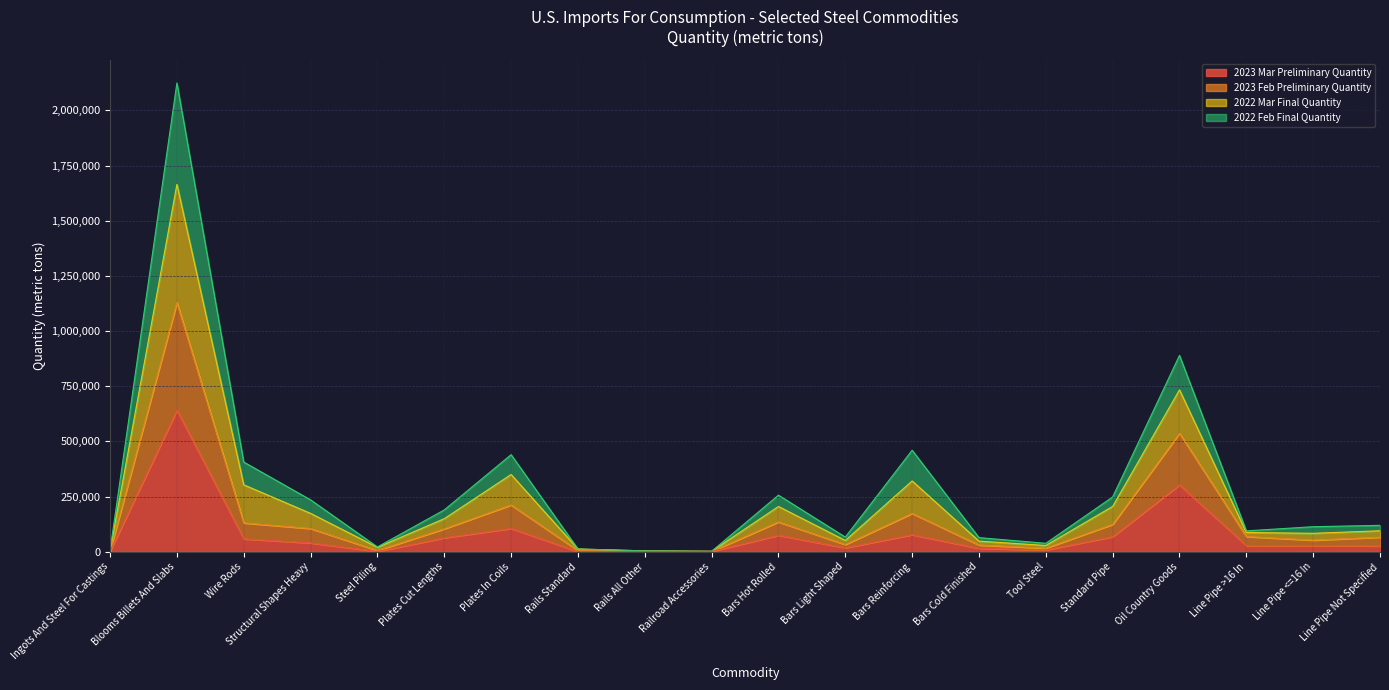

The value of 2023 Mar Preliminary Quantity at Plates In Coils is 105156. True or false?

True